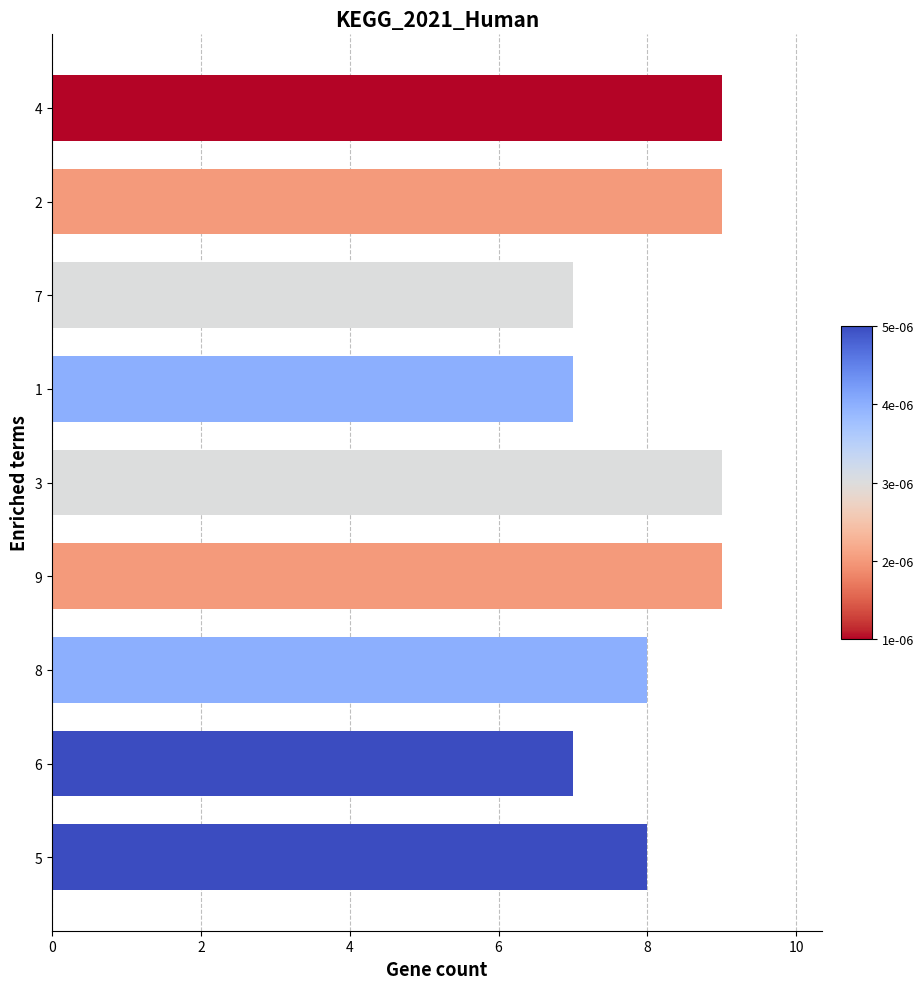

What is the maximum value shown in the chart?

9